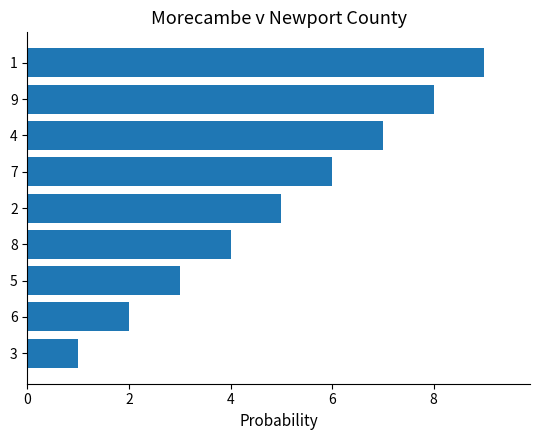

How many values are below 5?

4